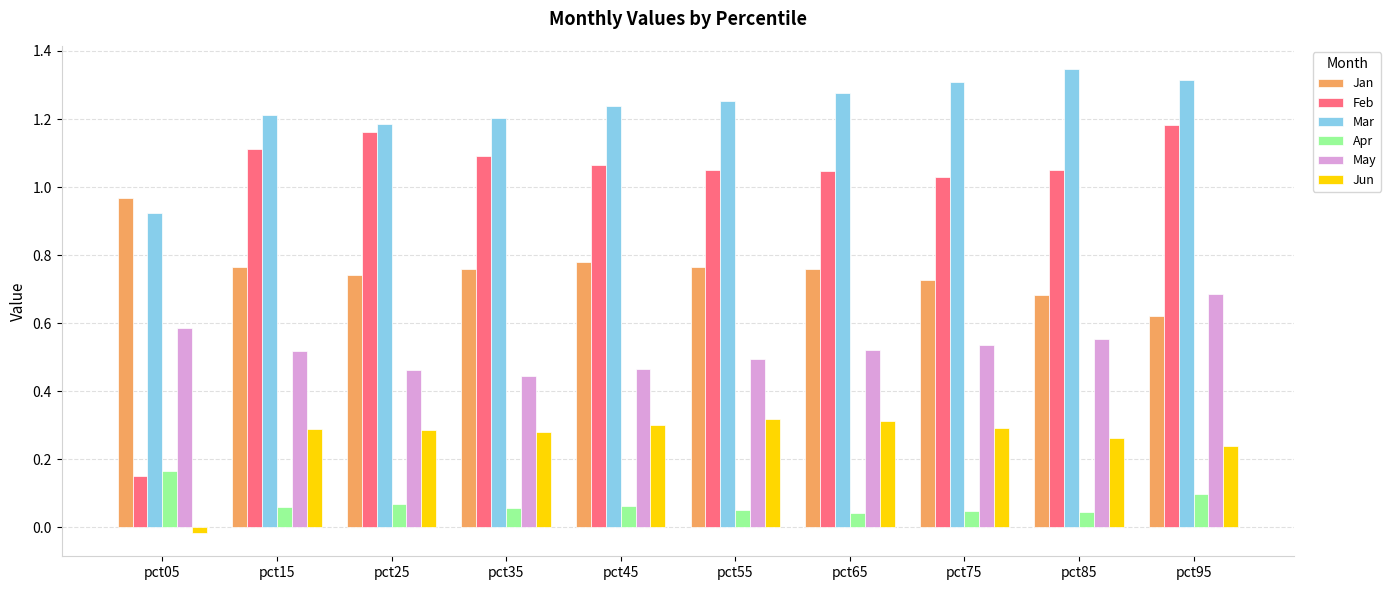

Is it true that Jun equals 0.3 at pct25?

True